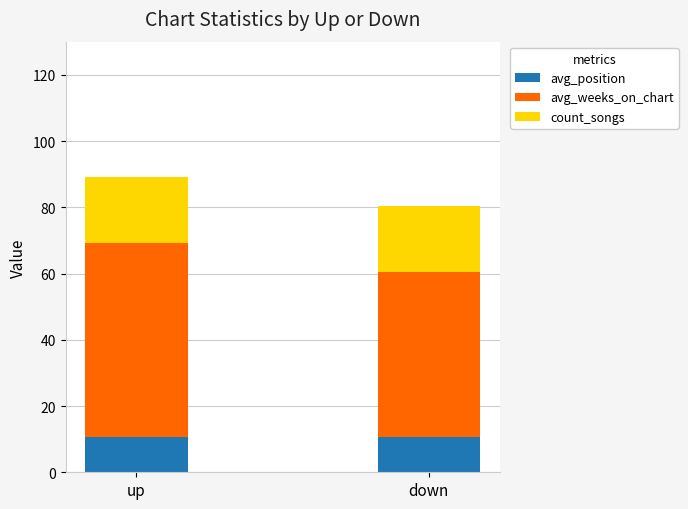

What is the maximum value for avg_position?

10.5